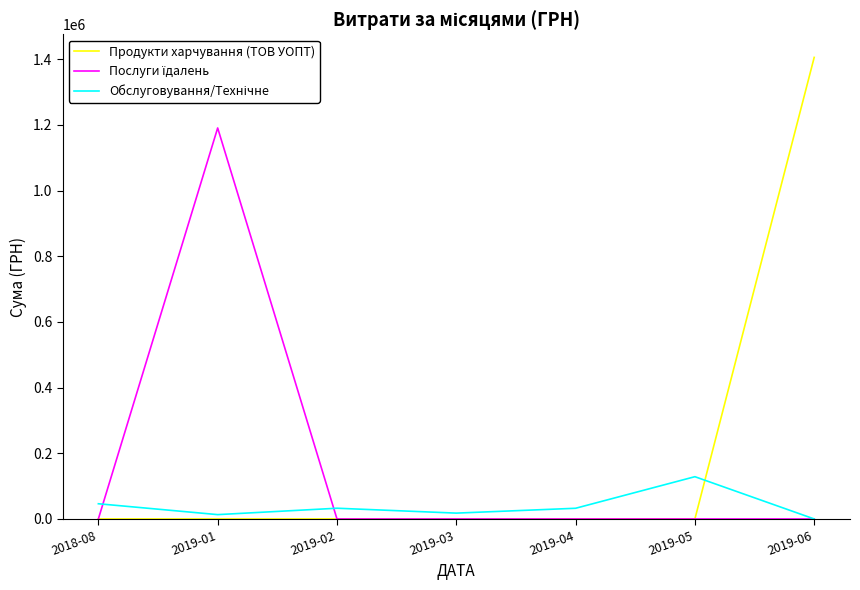

What is the greatest value displayed?

1405441.2